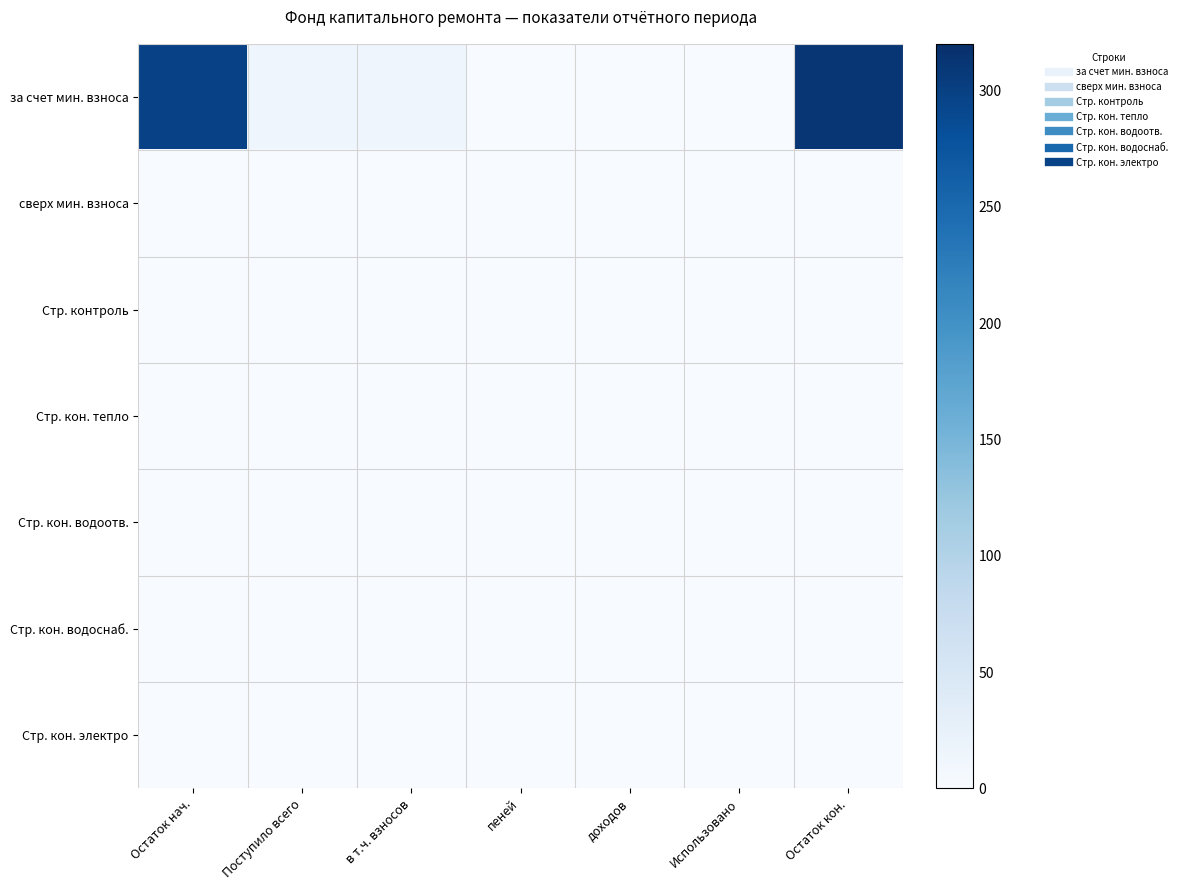

At how many categories does at least one series exceed 246?

2